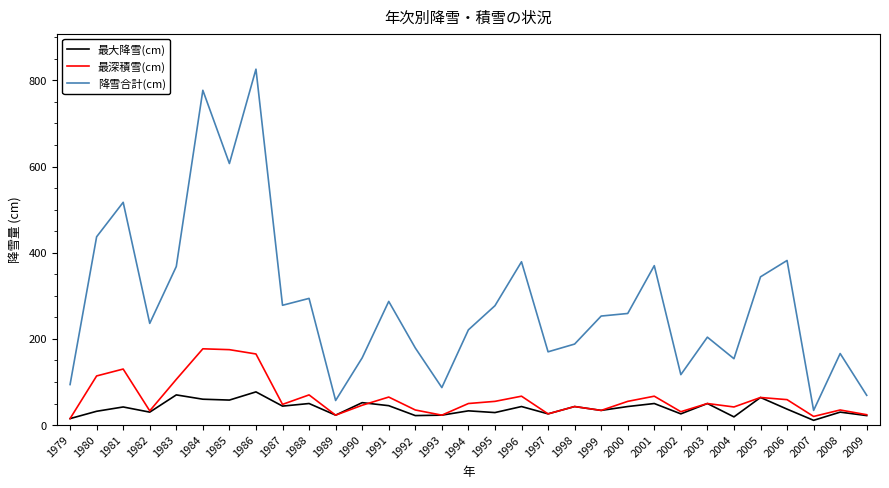

Count the number of categories in the chart.

31